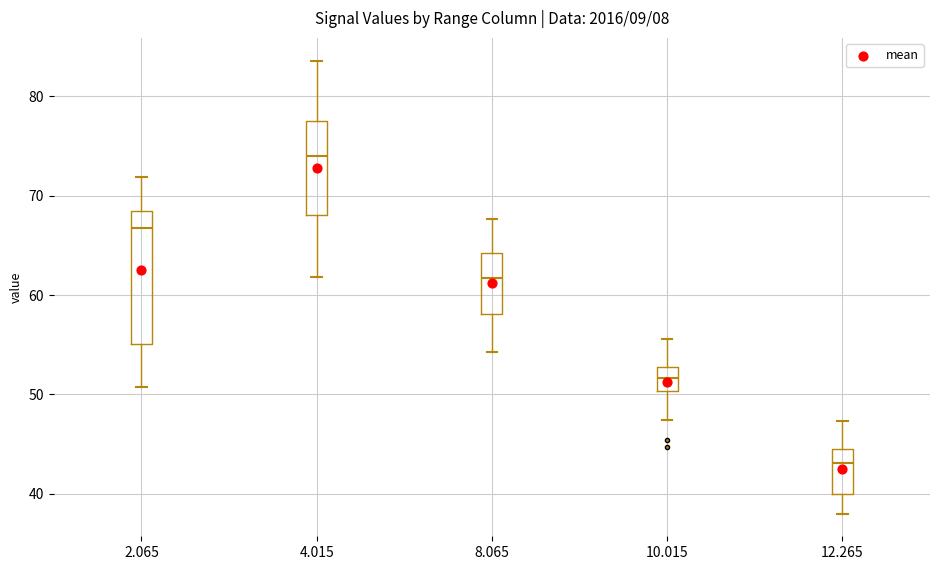

Where is the upper edge of the box at x = 4.015 on the y-axis? The values are not printed on the chart, so give them approximately, as read against the axis.

78